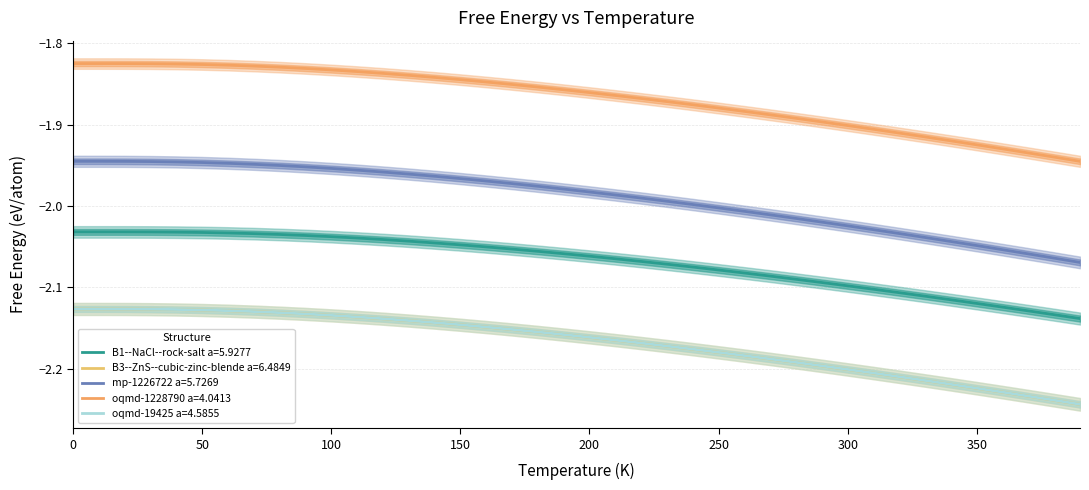

What value does the oqmd-19425 a=4.5855 series have at 300?

-2.2